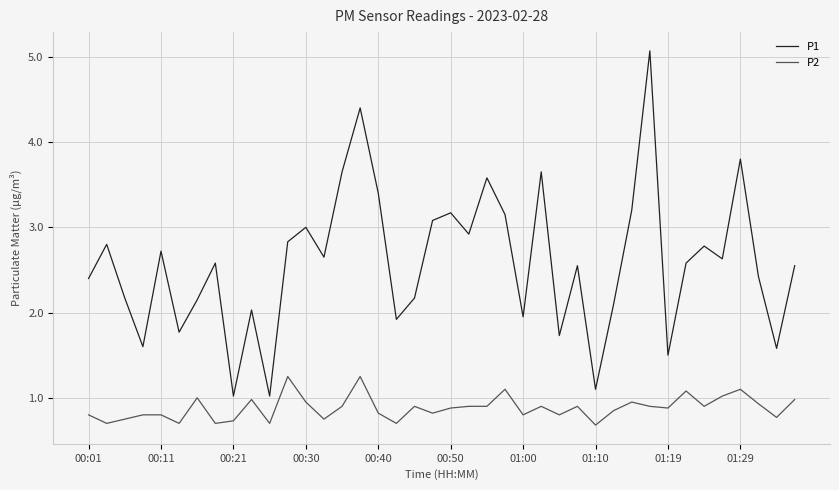

What is the maximum value shown in the chart?

5.1